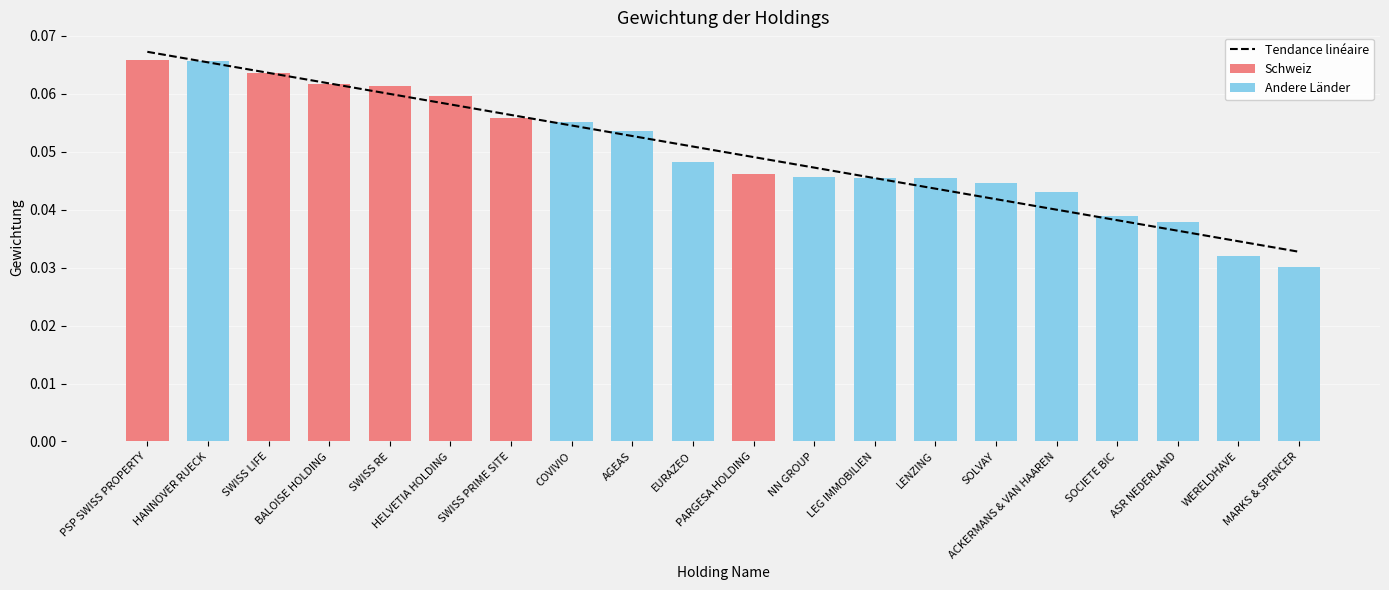

Which label corresponds to the largest value in the chart?

PSP SWISS PROPERTY